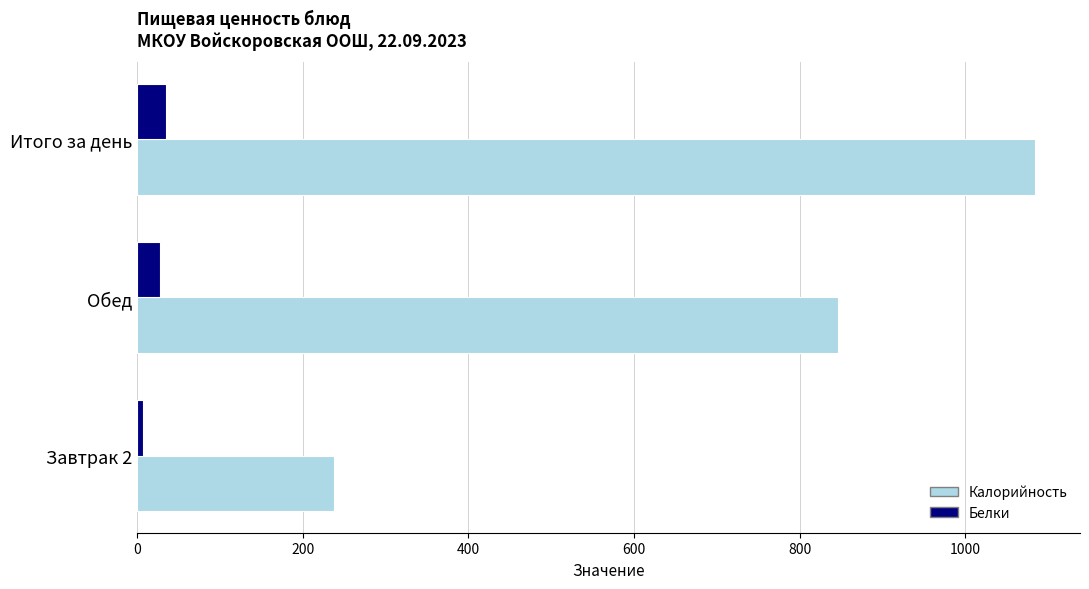

What are all the series names shown in the legend?

Калорийность, Белки